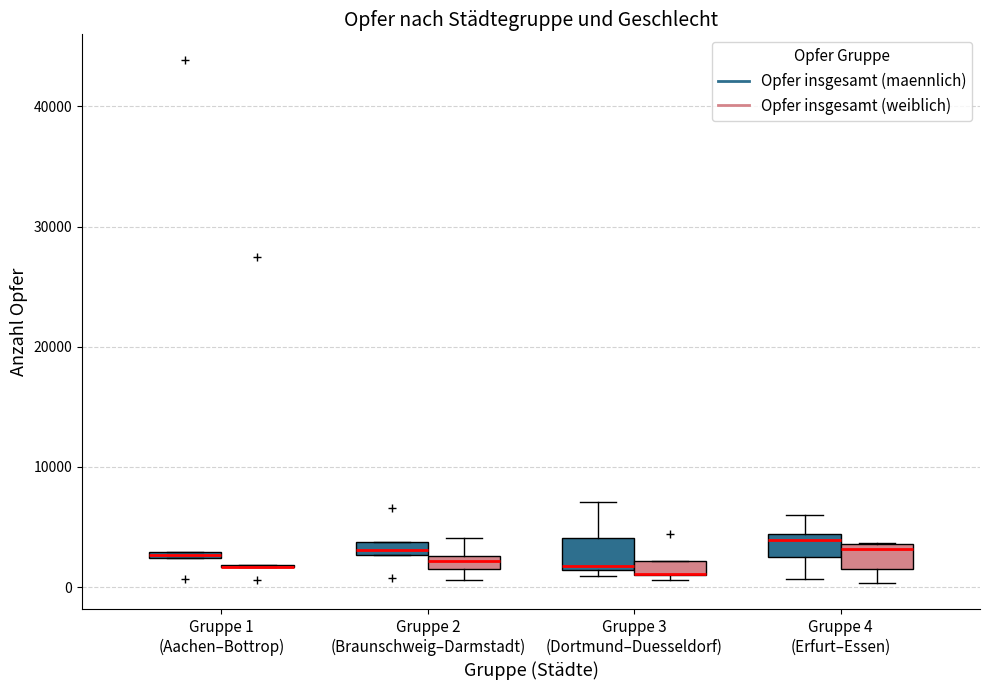

Where is the upper edge of the box for Gruppe 2 (Braunschweig–Darmstadt) (Opfer insgesamt (weiblich)) on the y-axis? The values are not printed on the chart, so give them approximately, as read against the axis.

3000